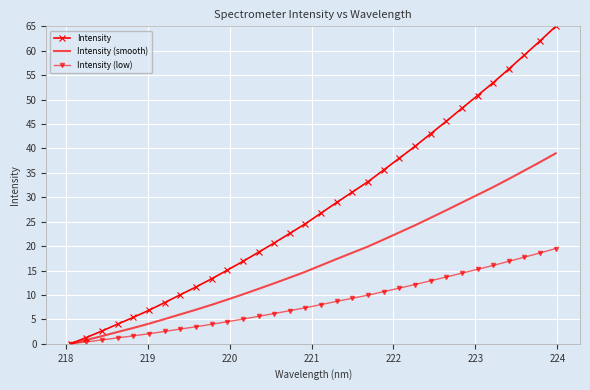

Which series has the widest spread of values?

Intensity